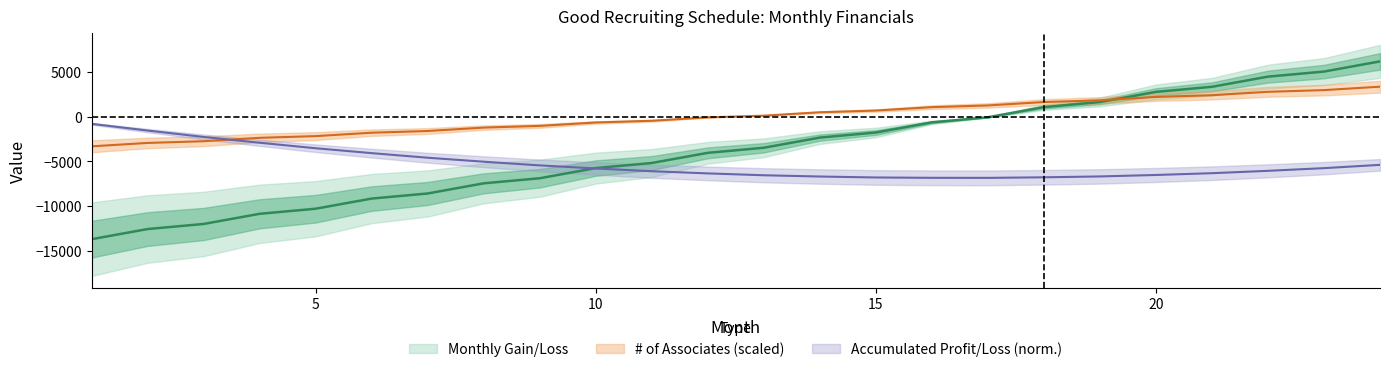

Which has a higher value, 12 or 16?

16